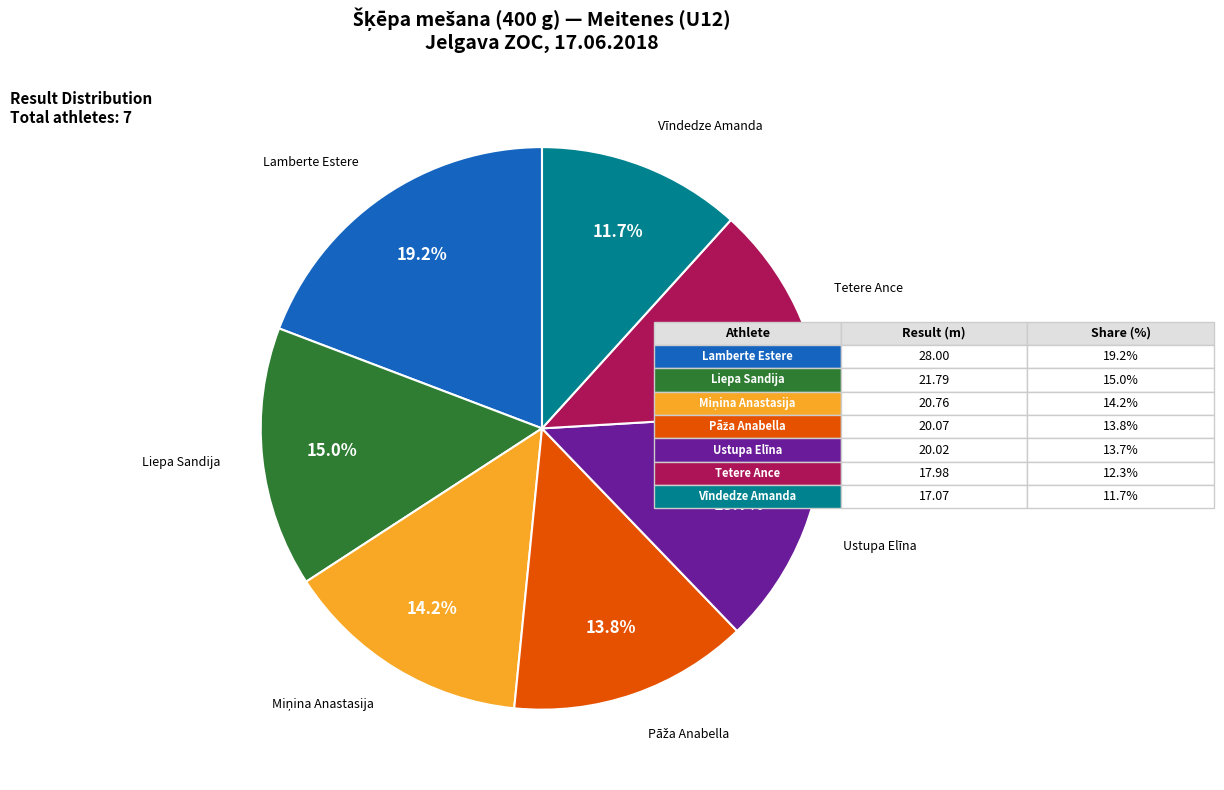

What is the largest slice in the pie chart?

Lamberte Estere